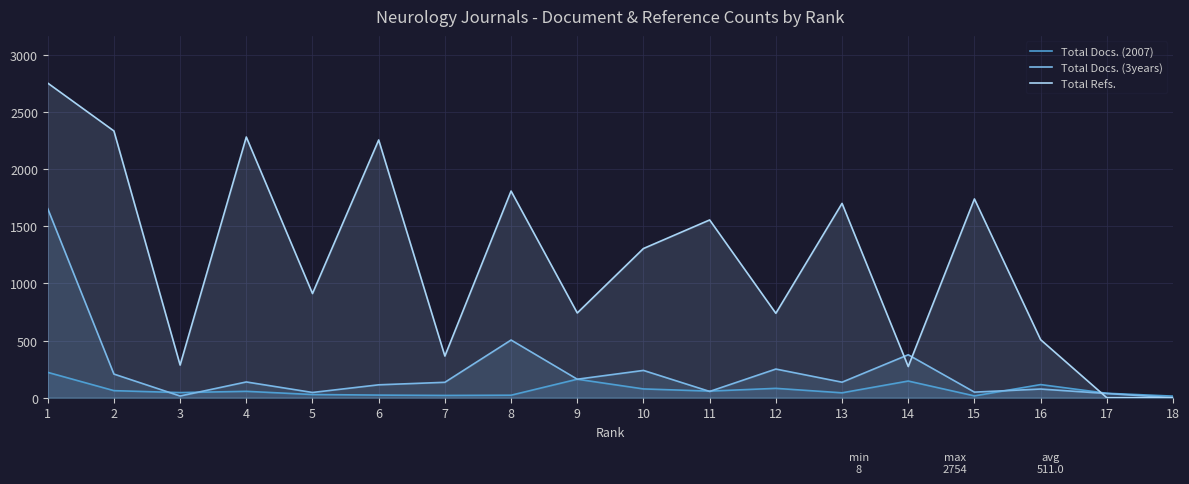

Which series has the largest range (max minus min)?

Total Refs.